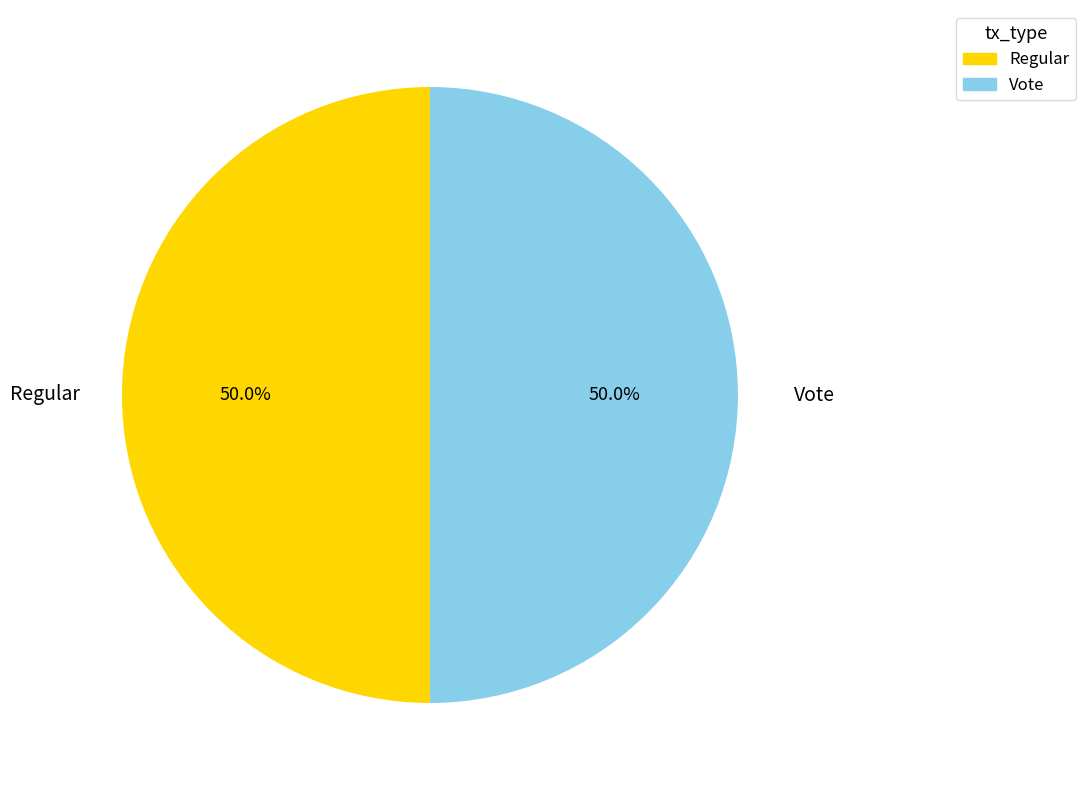

To the nearest percent, what percentage of the pie is Vote?

50%